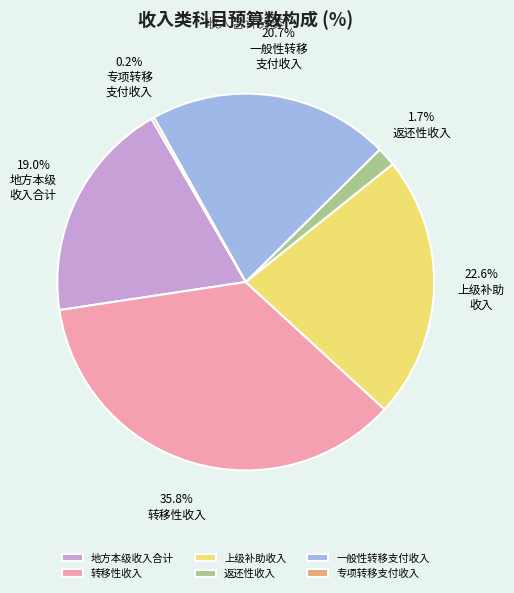

To the nearest percent, what percentage of the pie is 转移性收入?

36%